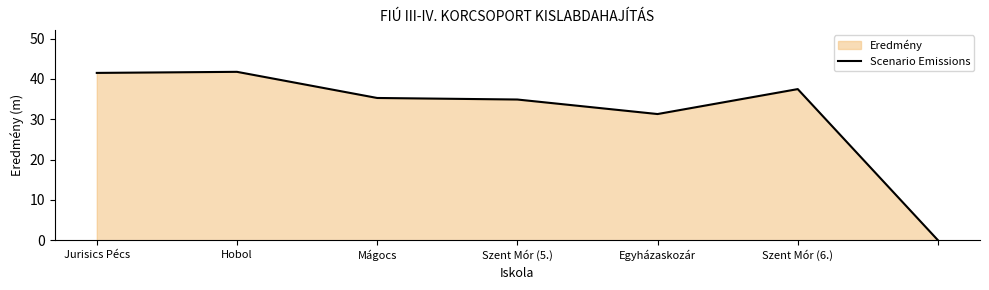

How many values exceed 35?

4